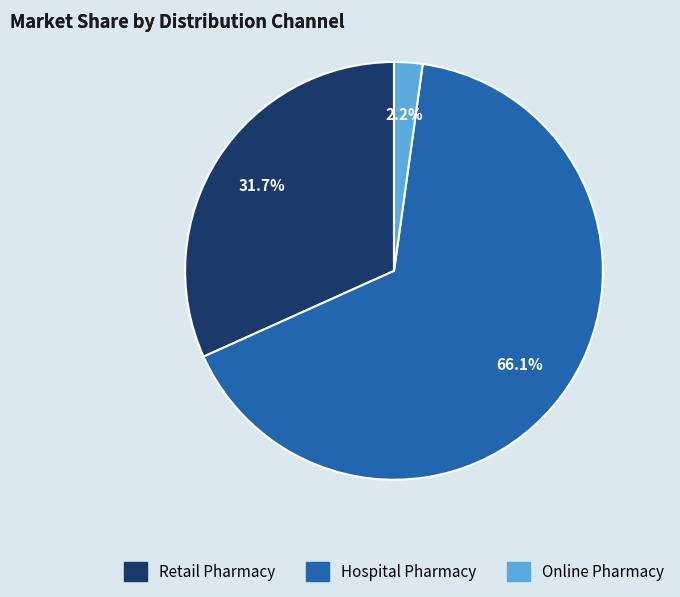

Which has a higher value, Hospital Pharmacy or Online Pharmacy?

Hospital Pharmacy